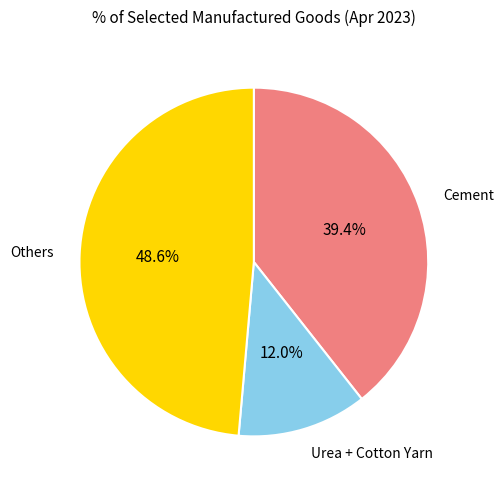

To the nearest percent, what is the difference between the largest and smallest slice percentages?

37%